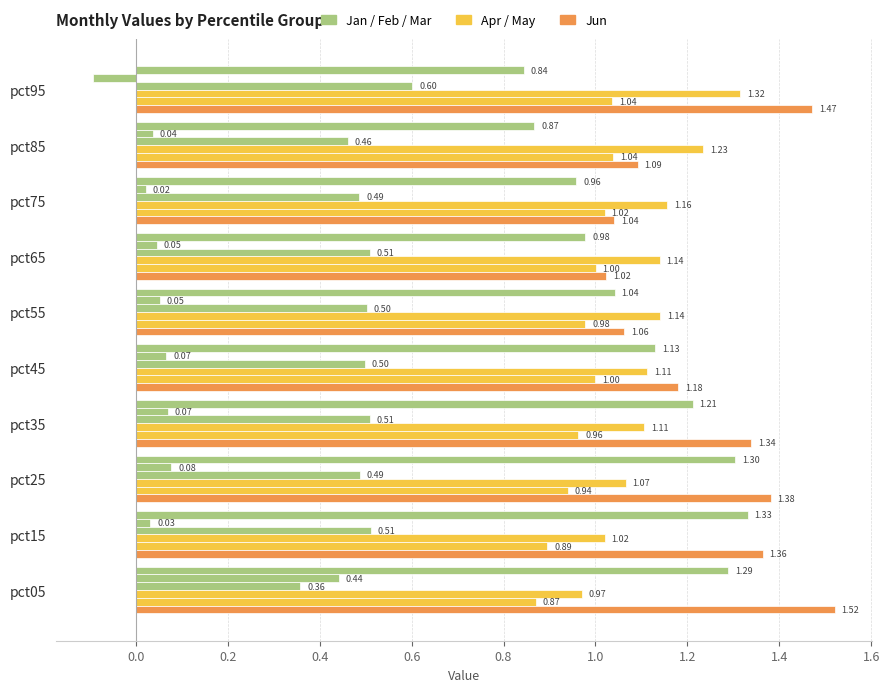

How many distinct data groups are displayed?

6